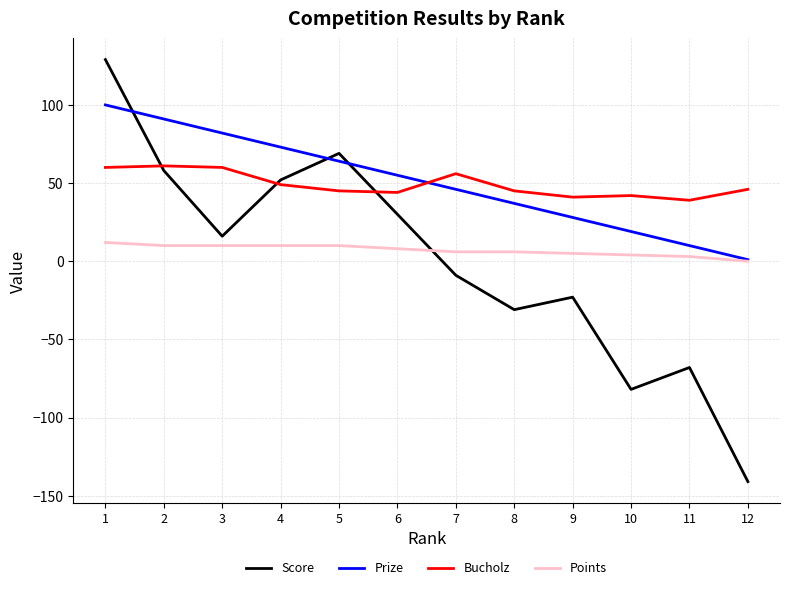

How many times do Points and Score cross each other?

1